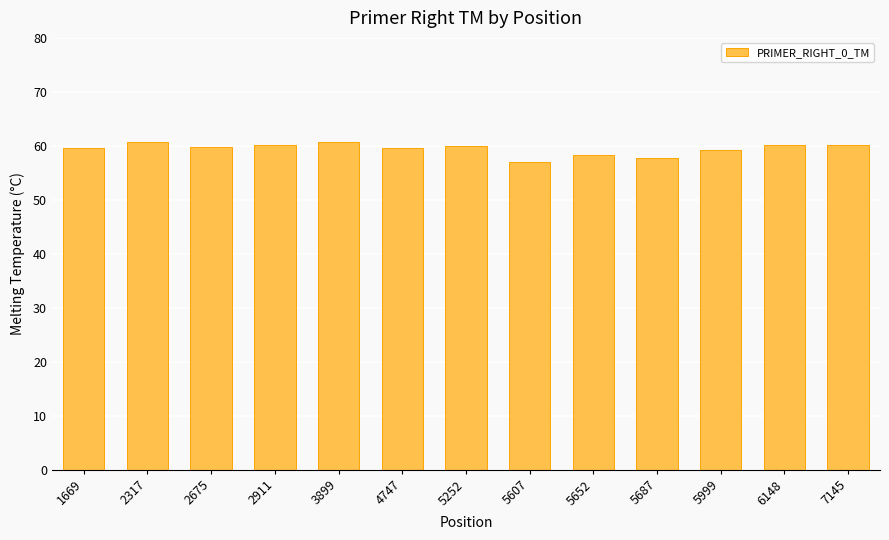

What is the value of the 9th bar from the left?

58.3